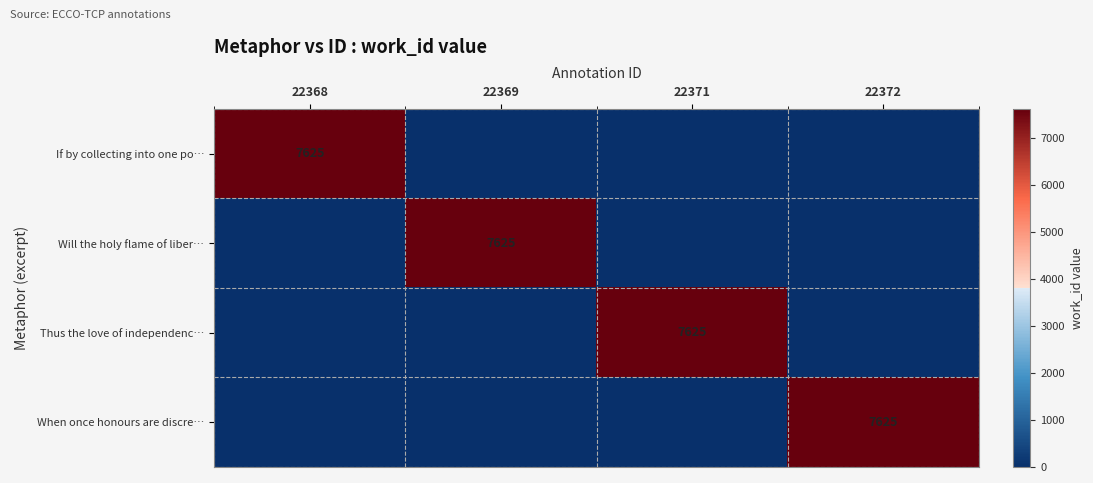

Which has a higher value, 22369 or 22368?

22368